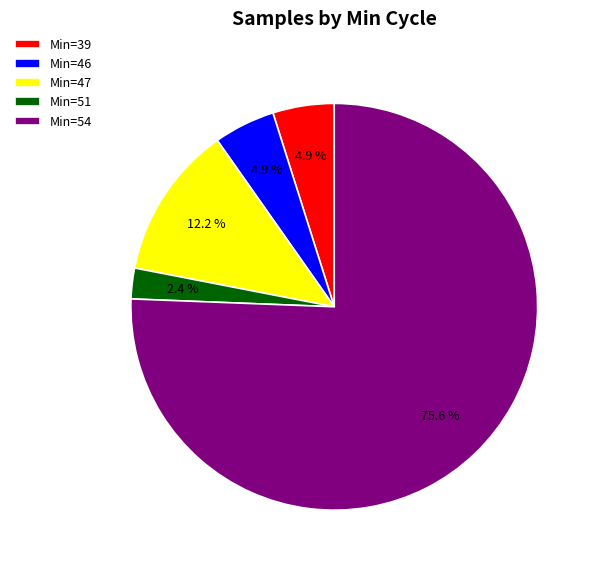

Does any single category account for the majority?

Yes